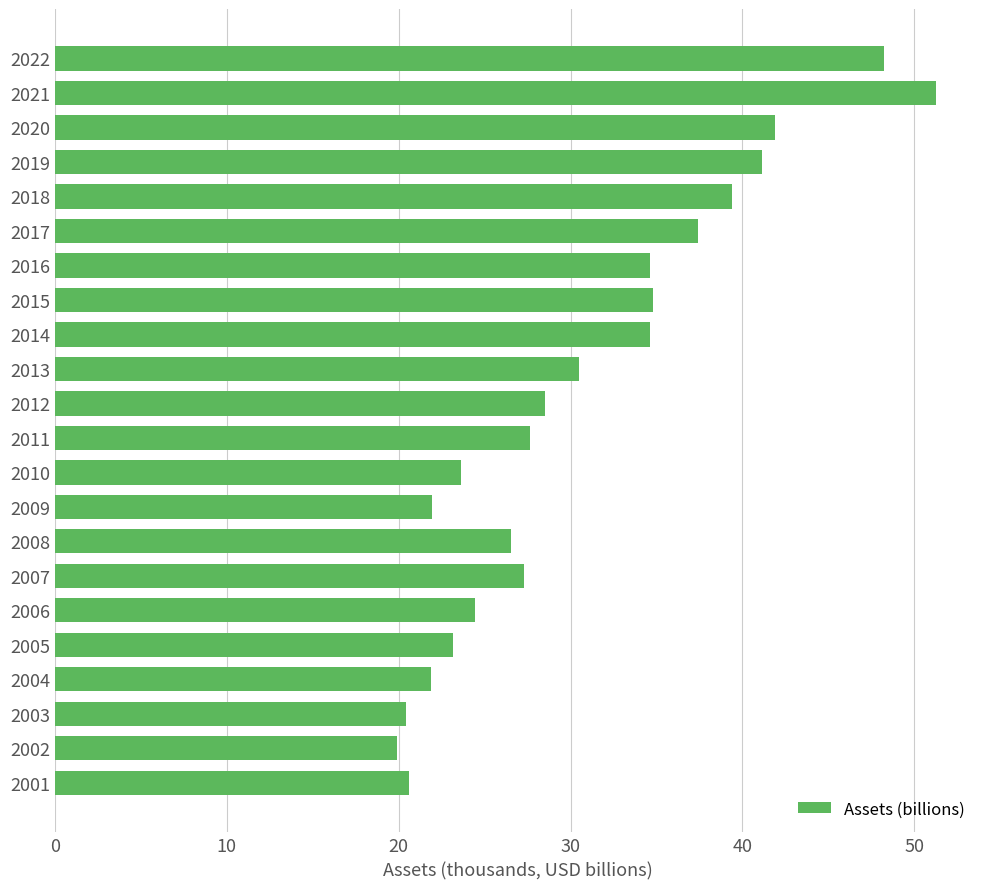

Does the chart contain stacked bars?

No